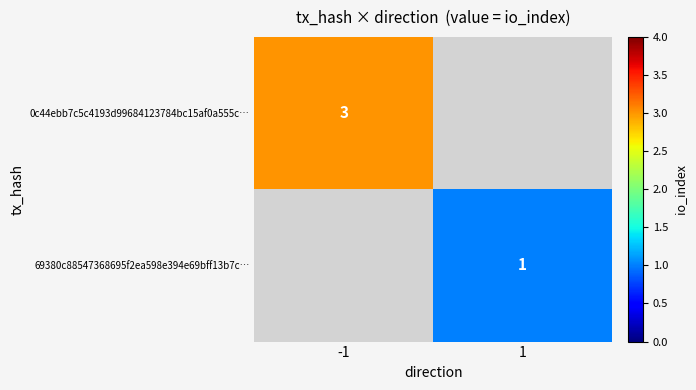

True or false: 0c44ebb7c5c4193d99684123784bc15af0a555c… has a value of 5 at -1.

False